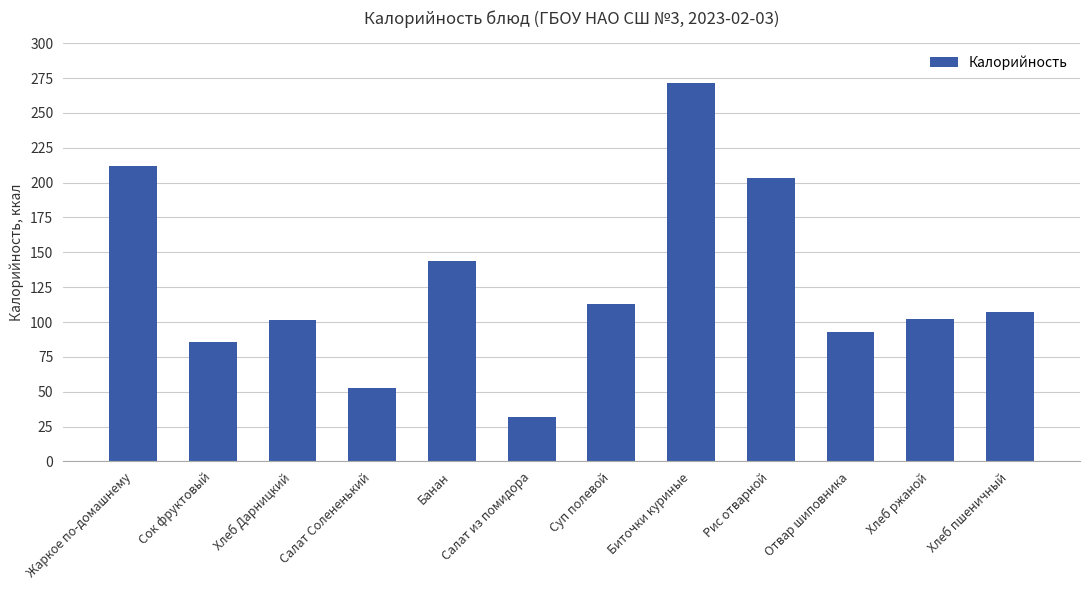

Where does the data first go above 107?

Жаркое по-домашнему